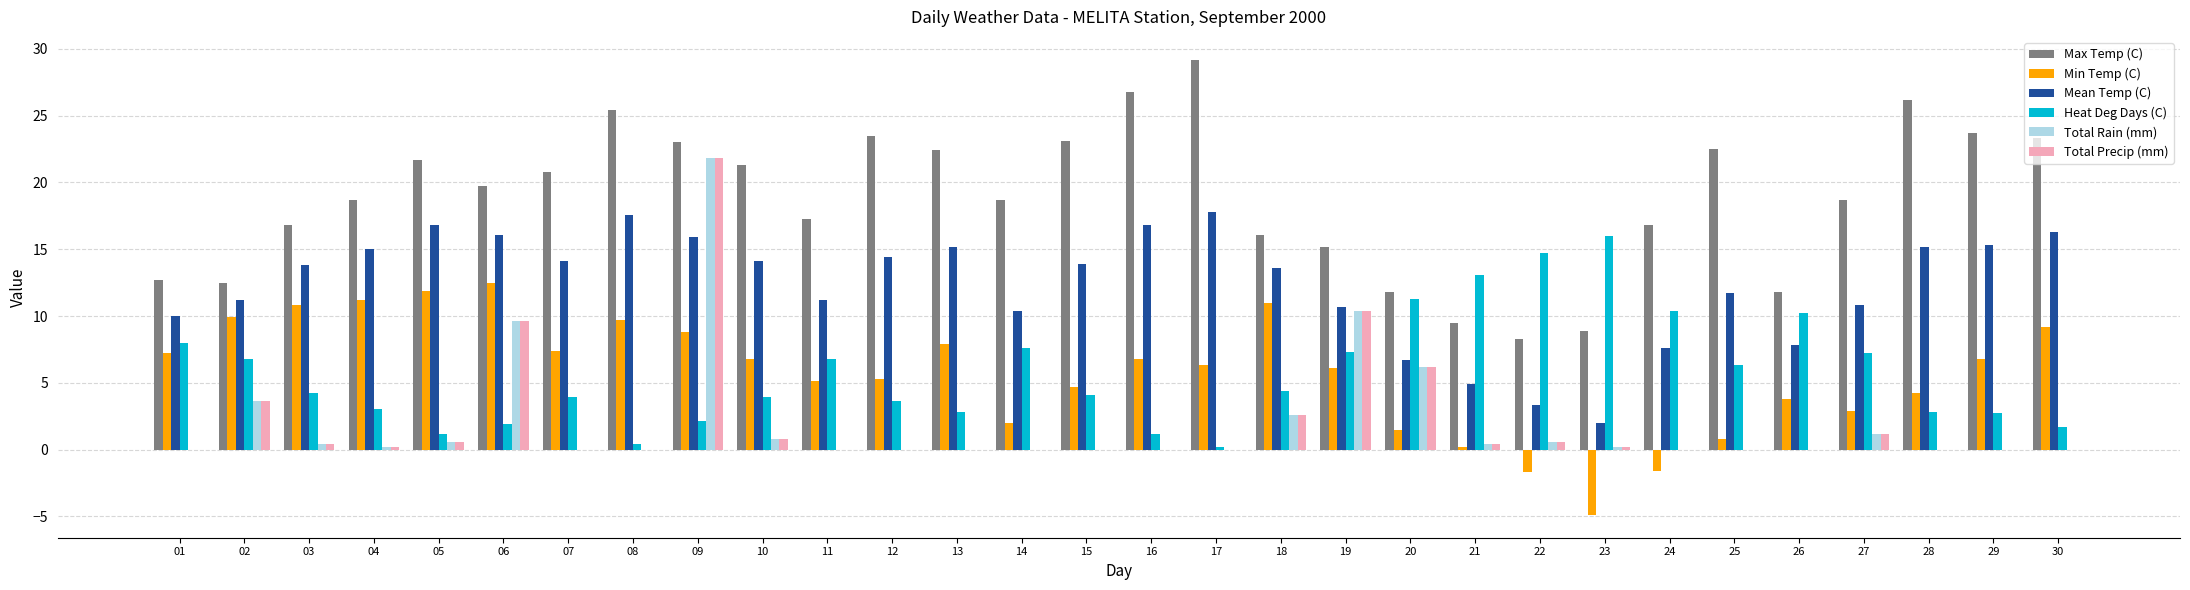

At which category is the sum across all series the highest?

09